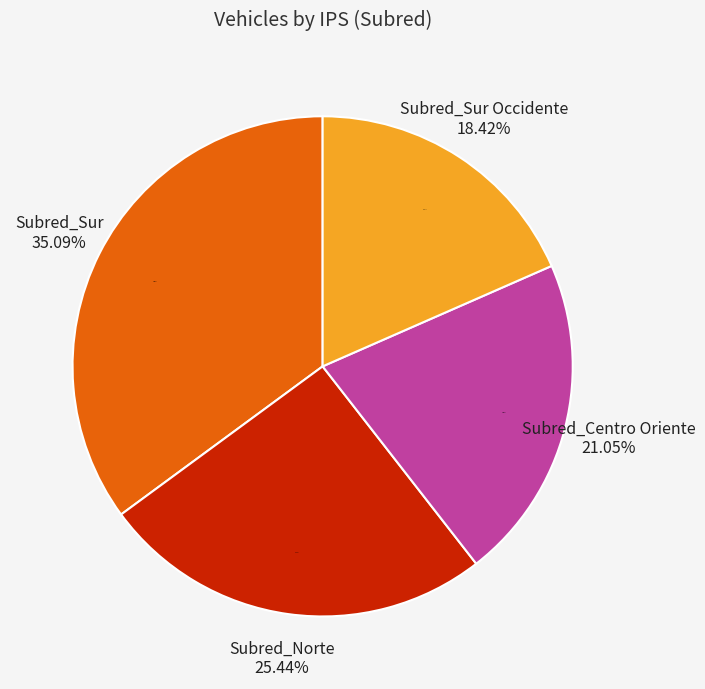

To the nearest percent, what is the combined percentage of Subred_Centro Oriente and Subred_Sur Occidente?

39%